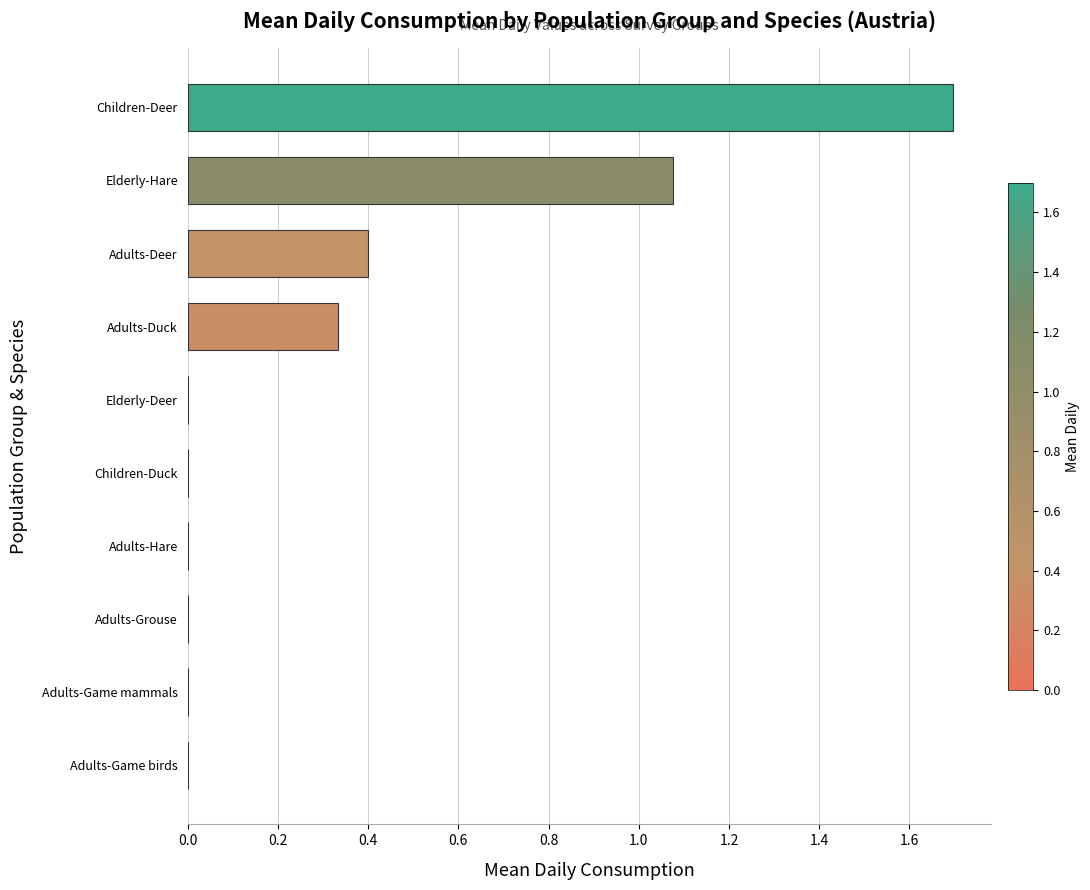

The chart shows a value of 1.9 at Elderly-Hare. True or false?

False